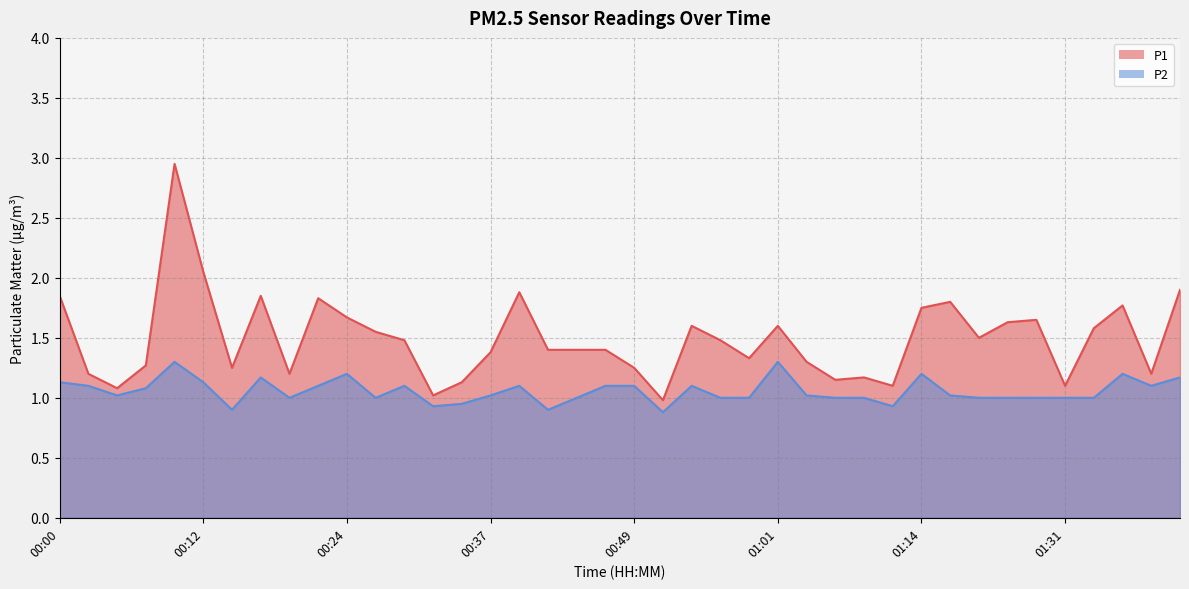

Does the chart have visible grid lines?

Yes